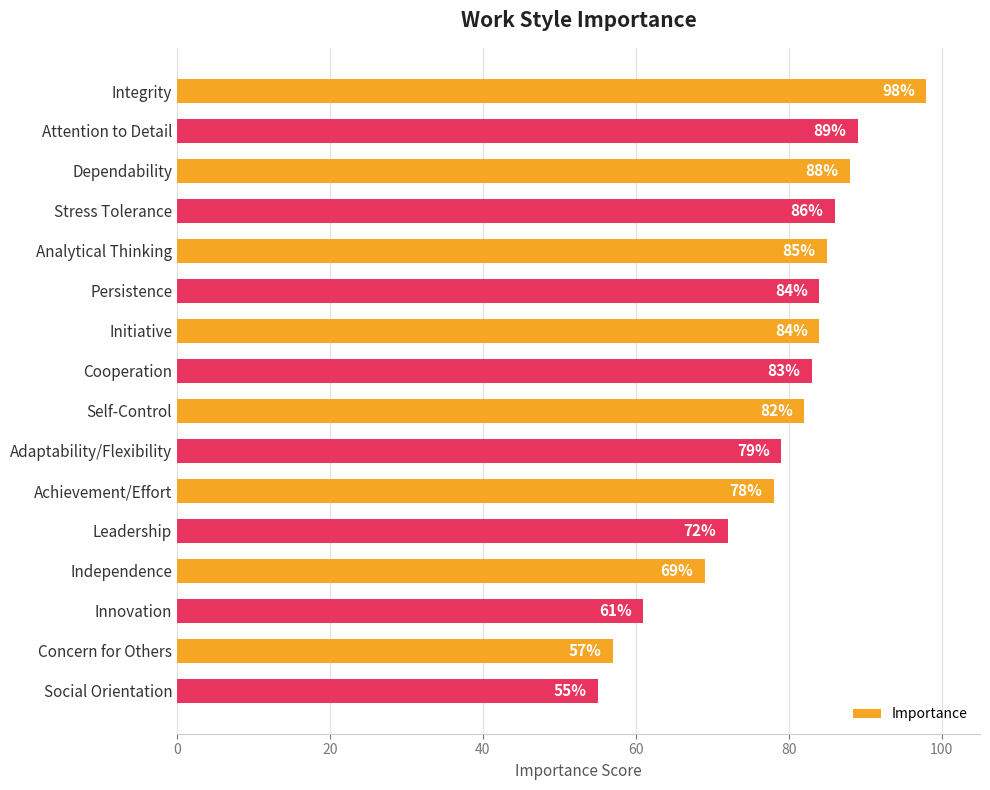

The value at Initiative is 134. True or false?

False